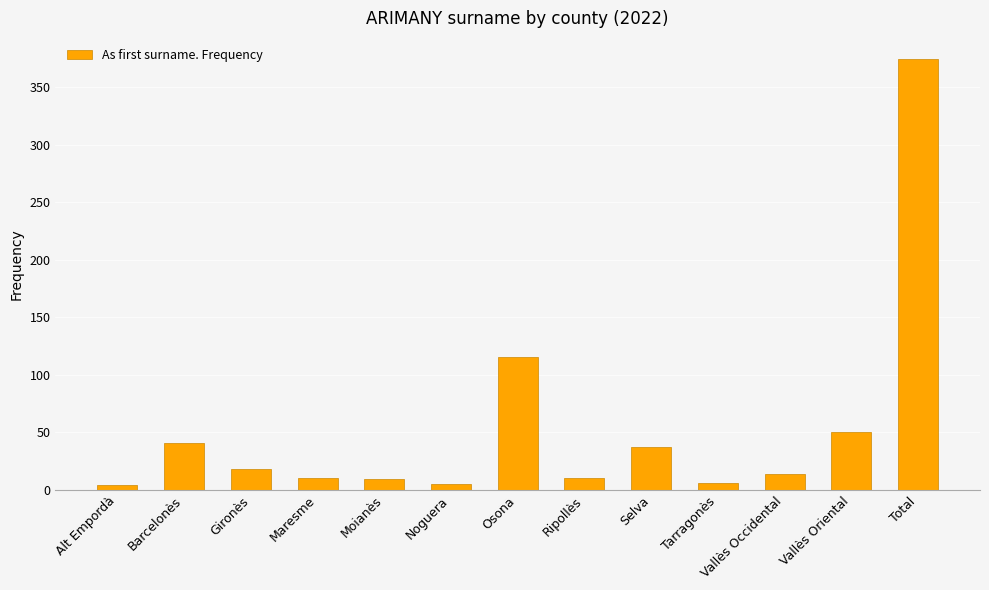

What is the label of the 2nd bar from the left?

Barcelonès